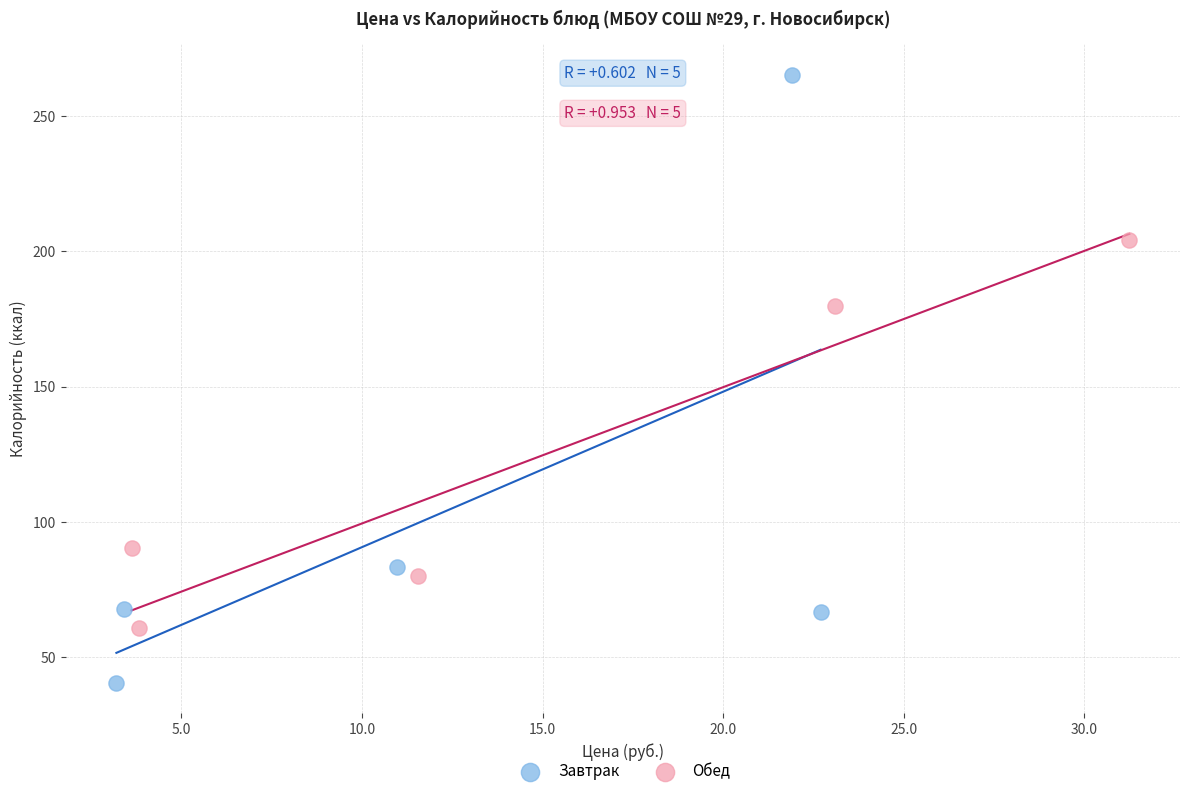

Which series reaches the minimum Y coordinate?

Завтрак